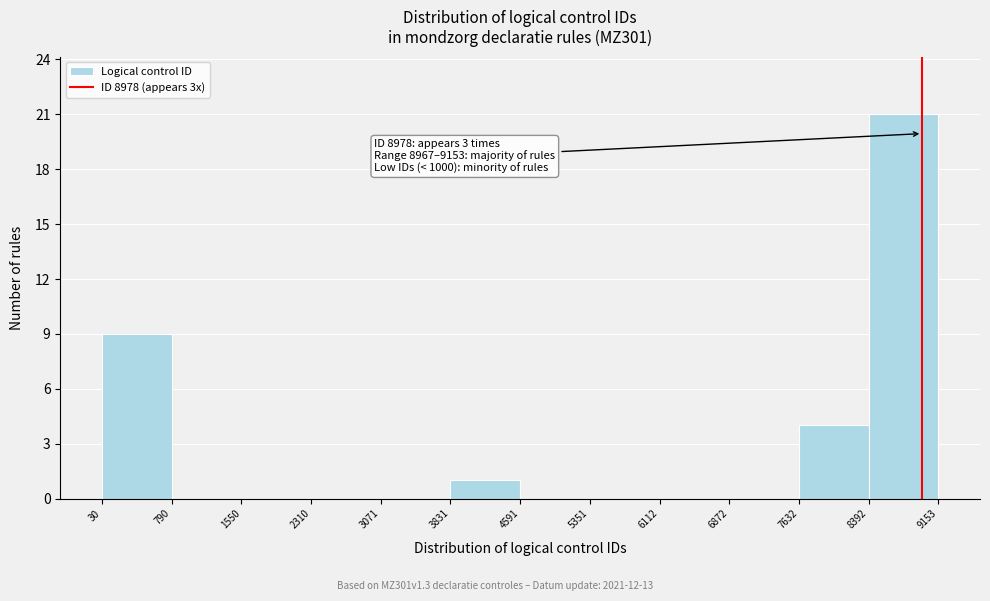

Over which range of the x-axis is the bar tallest?

8392 to 9153